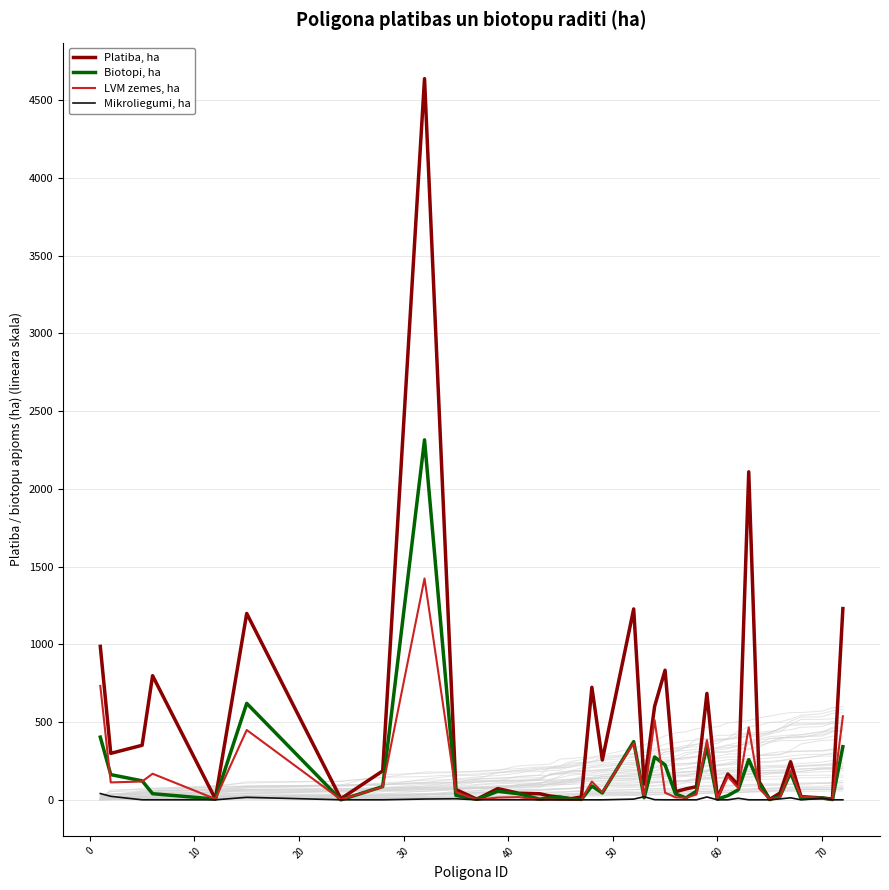

Reading left to right, what are all the values shown in this chart?

Platiba, ha: 986.8	298.7	350.7	798.2	5.6	1198.5	6.7	186.1	4637.4	66.4	3.7	72.1	42.3	39.1	24.6	16.8	6.9	18.5	723.7	255.7	1227.5	100.3	600.8	833.4	52.1	70.3	84.5	684.1	9.9	165.9	95.8	2109.1	116.6	2.8	43.8	244.9	20.3	12.2	4.5	1229.8
Biotopi, ha: 403.2	162.1	122.0	39.3	4.7	620.4	0.0	85.1	2314.9	28.8	3.0	54.6	38.8	4.2	13.1	15.9	5.5	2.6	88.8	44.1	374.2	13.1	275.3	224.6	37.5	12.6	55.7	342.3	4.5	26.7	64.5	258.5	105.4	1.5	23.9	174.8	8.1	11.7	1.8	341.5
LVM zemes, ha: 732.8	111.9	117.8	167.7	5.6	448.9	2.2	82.9	1423.4	50.4	0.5	14.2	17.2	0.2	1.7	0.0	0.0	0.0	117.4	48.3	364.3	15.2	512.4	45.6	15.8	13.4	33.9	384.2	9.9	149.0	75.2	466.2	72.8	2.8	16.3	190.5	20.3	12.2	0.0	537.4
Mikroliegumi, ha: 40.2	22.5	0.0	0.0	0.0	16.2	0.0	0.0	5.0	6.7	0.0	0.0	0.0	0.0	0.0	0.0	0.0	0.0	0.0	0.0	4.4	20.1	0.9	0.0	0.0	0.0	0.0	18.4	0.0	0.0	9.9	0.0	0.0	0.0	6.0	13.0	0.0	10.5	0.0	0.0